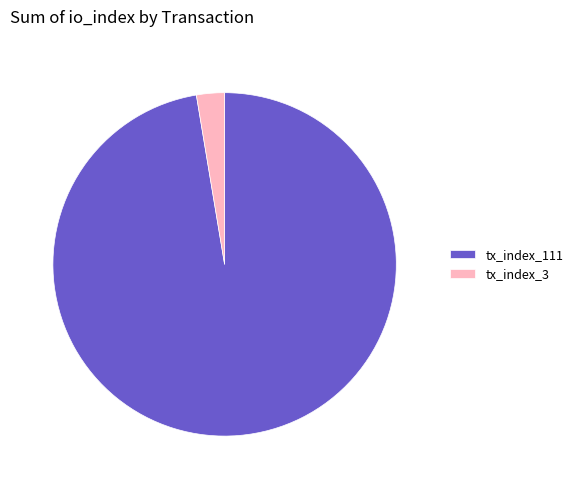

Does tx_index_3 account for over 50% of the chart?

No